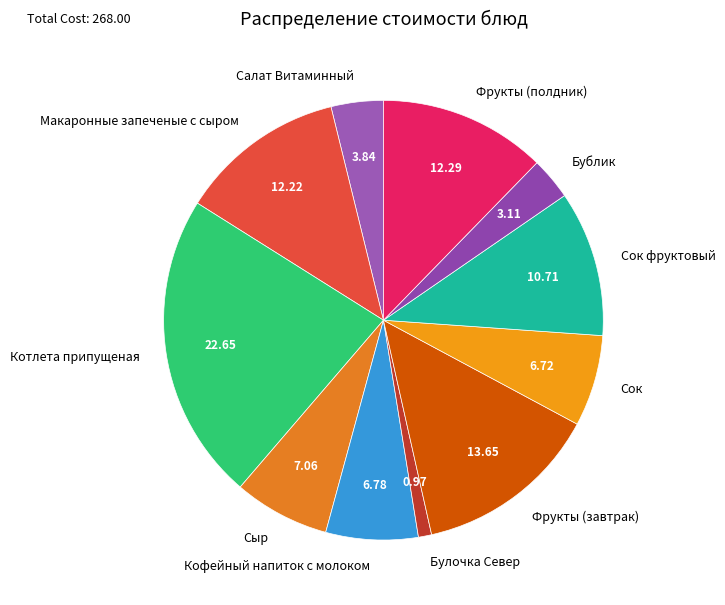

Which category has the biggest portion of the pie?

Котлета припущеная